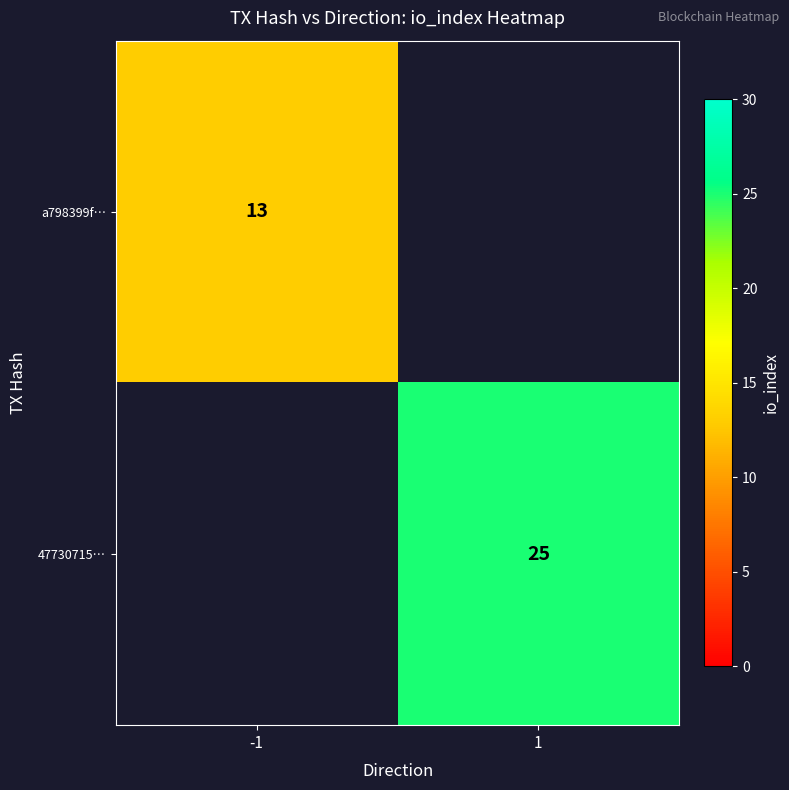

The value of 47730715… at 1 is 36. True or false?

False